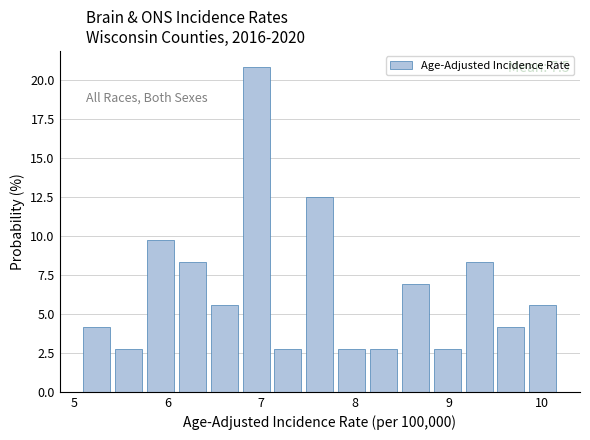

Around what value on the x-axis is the tallest bar? Give the approximate position of its centre, as read against the axis.

6.9